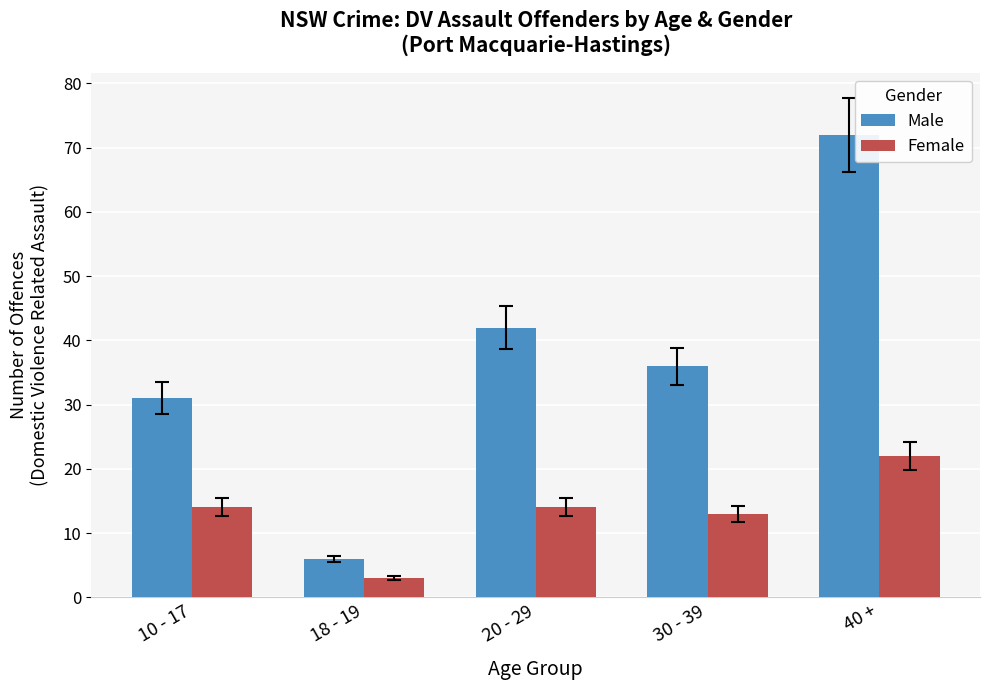

Where does the Male series first go above 36?

20 - 29